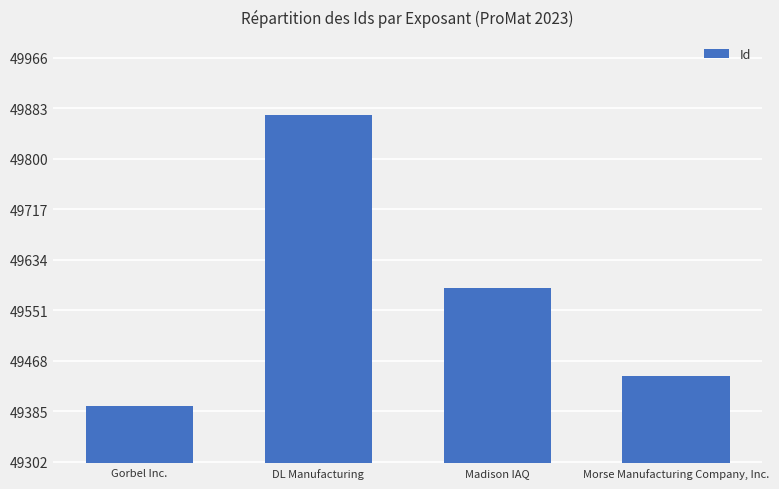

How many series are shown in this chart?

1